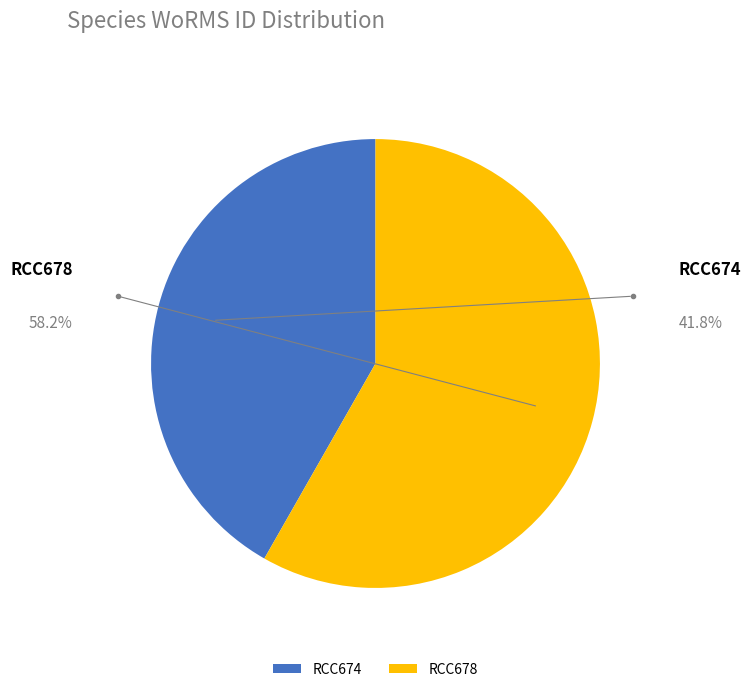

Is it true that RCC674 is 42% of the pie?

True